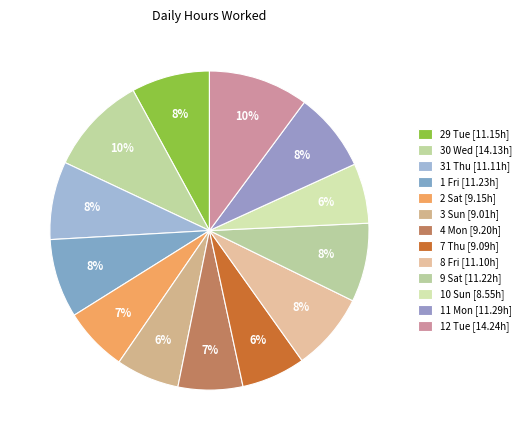

To the nearest percent, what is the difference between the largest and smallest slice percentages?

4%